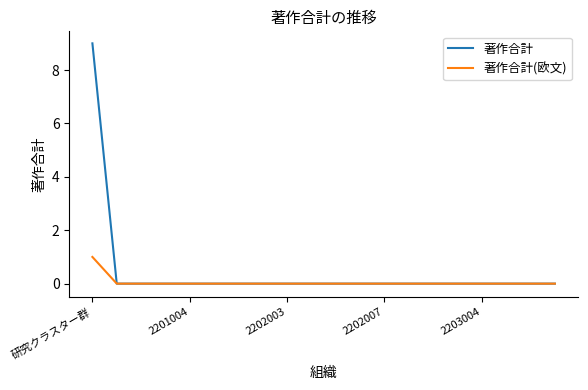

Rank the series by their average value, from lowest to highest.

著作合計(欧文), 著作合計